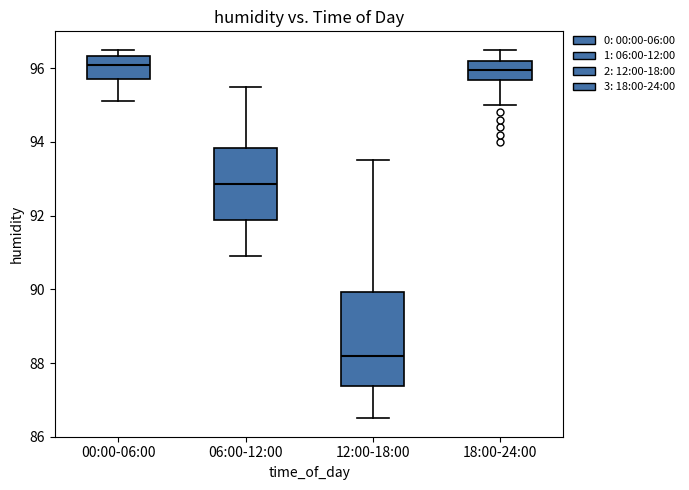

Reading left to right, transcribe this box plot: for each box, give where its median line is, the range the box spans, and where its two whiskers end, as read against the y-axis. The values are not printed on the chart, so give them approximately, as read against the axis.

00:00-06:00: median 96.2, box 95.8 to 96.4, whiskers 95.2 to 96.6
06:00-12:00: median 92.8, box 91.8 to 93.8, whiskers 91.0 to 95.6
12:00-18:00: median 88.2, box 87.4 to 90.0, whiskers 86.6 to 93.6
18:00-24:00: median 96.0, box 95.6 to 96.2, whiskers 95.0 to 96.6